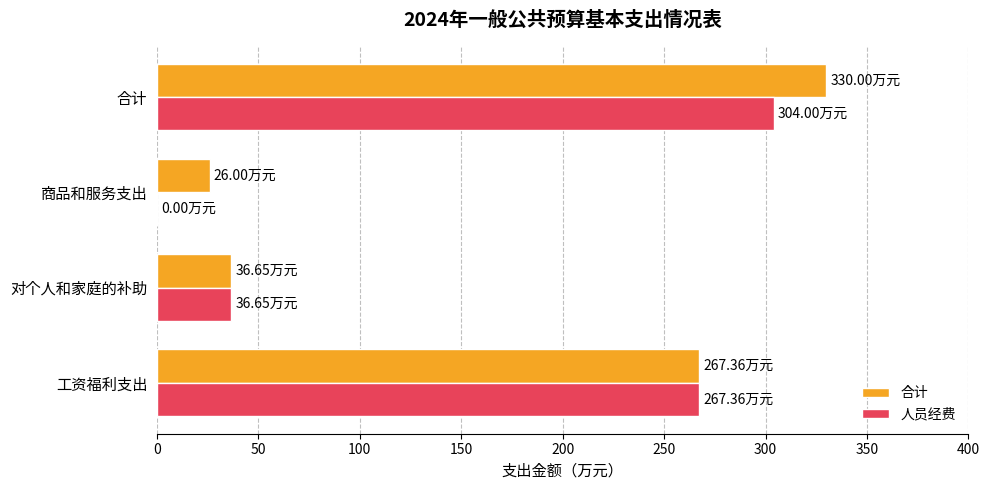

Is the value of 合计 at 合计 greater than the value of 人员经费 at 合计?

Yes